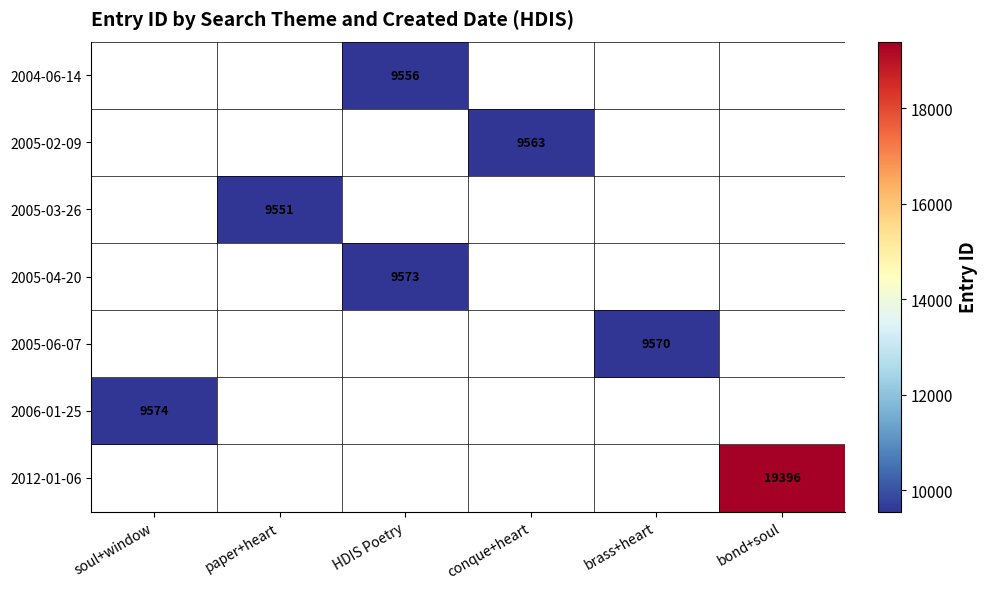

Is it true that 2005-04-20 equals 9573 at HDIS Poetry?

True